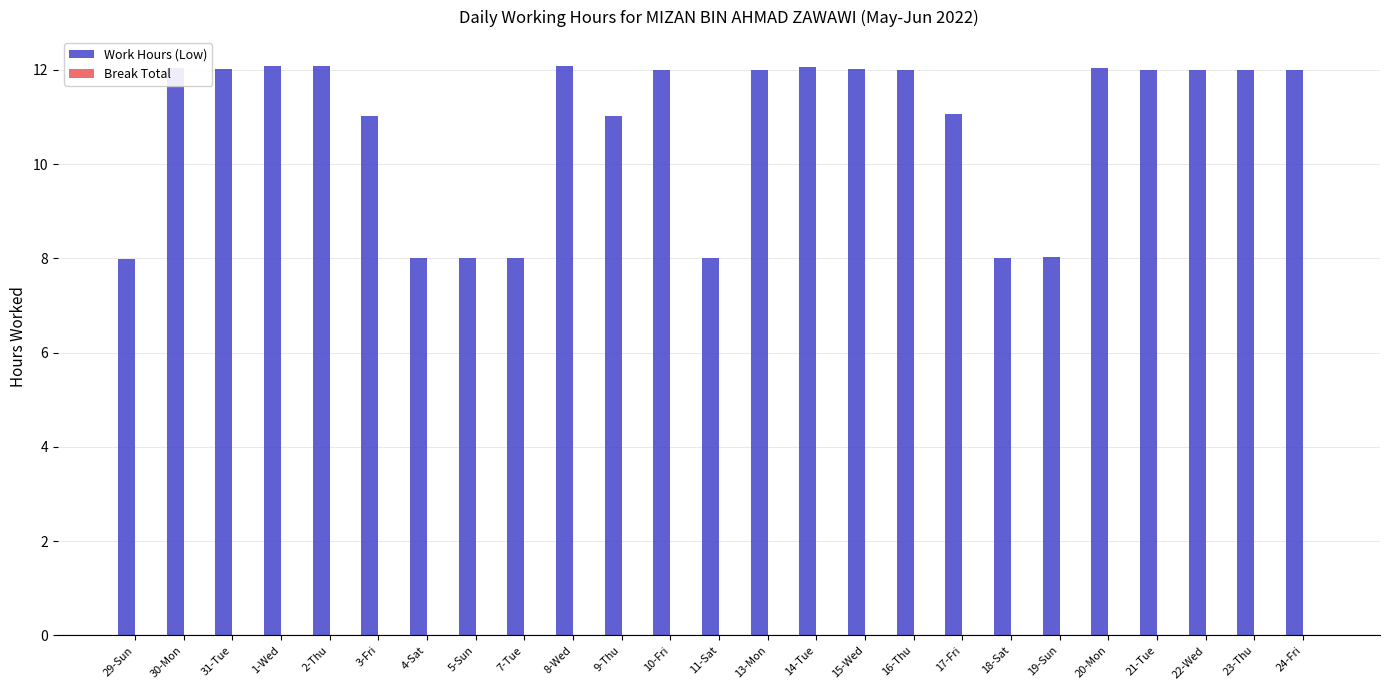

Does the chart contain any negative values?

No